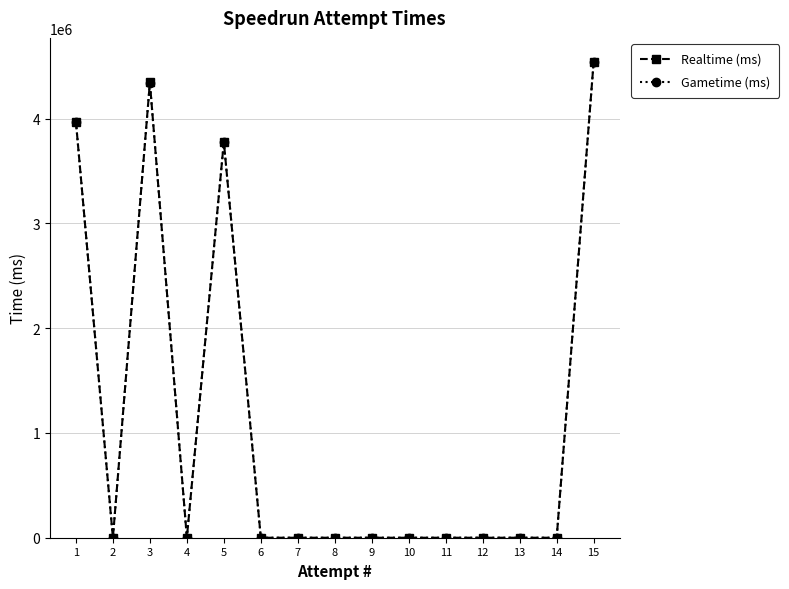

Which series has the largest range (max minus min)?

Realtime (ms)